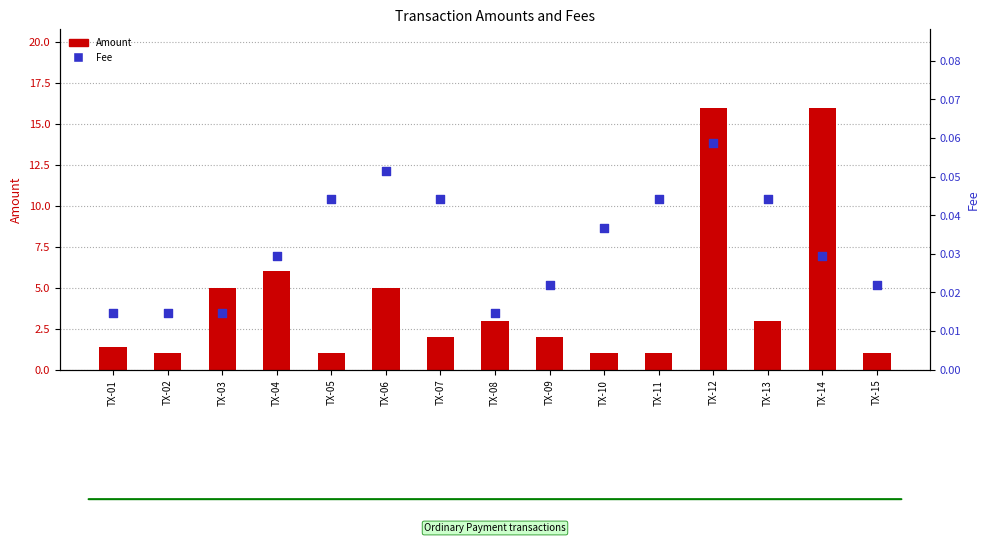

Is the value of Amount at TX-02 greater than the value of Fee at TX-14?

Yes